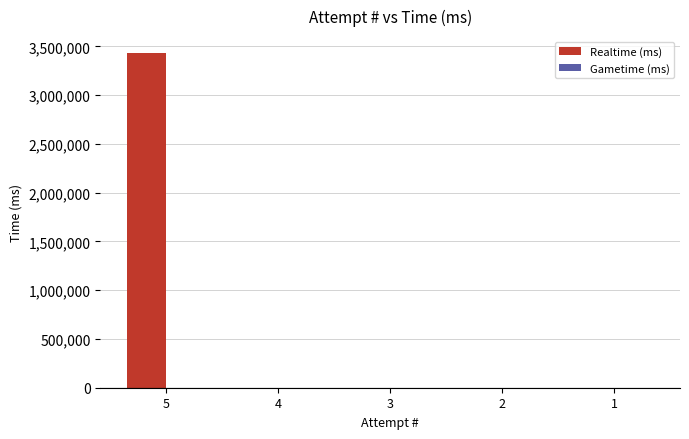

What is the maximum value shown in the chart?

3433464